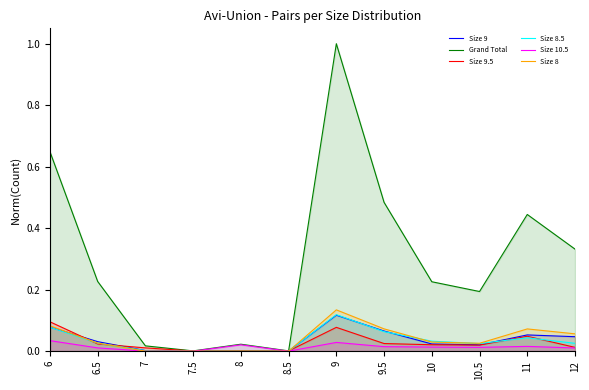

Between 10 and 10.5, which series saw the biggest shift?

Grand Total